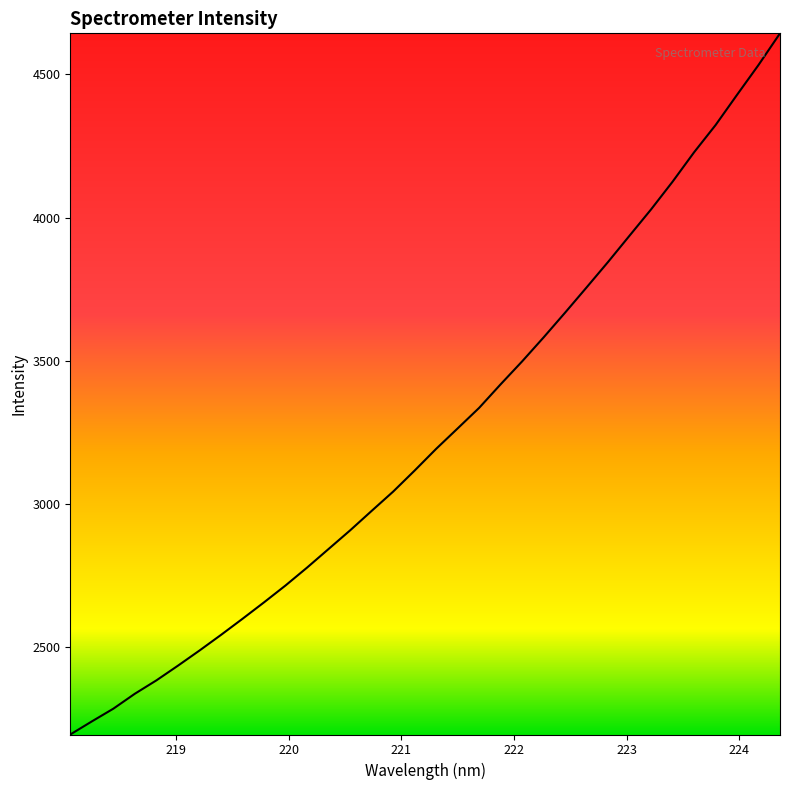

What is the minimum value shown in the chart?

2193.7